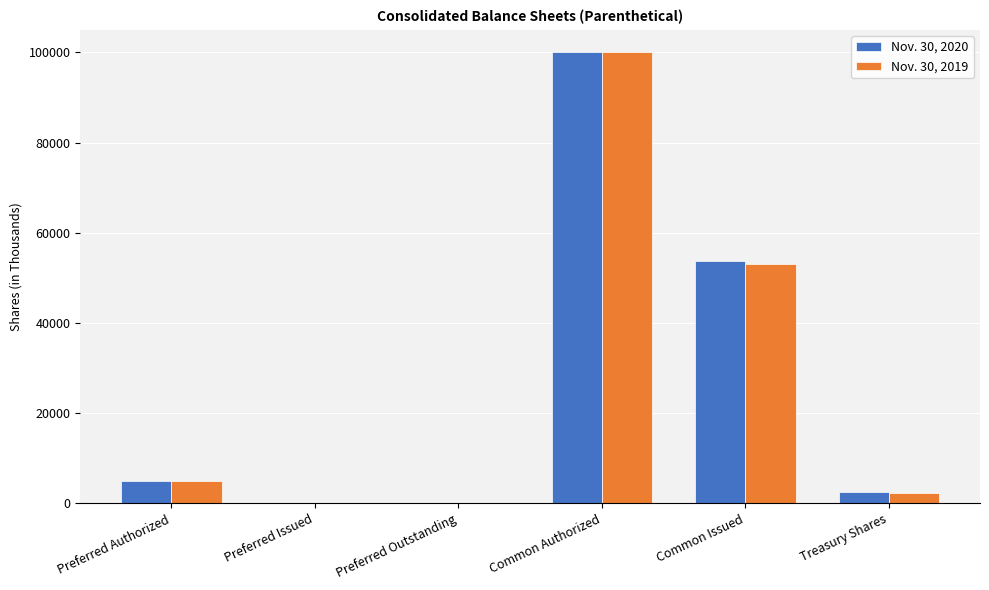

True or false: Nov. 30, 2019 has a value of 100000 at Common Authorized.

True